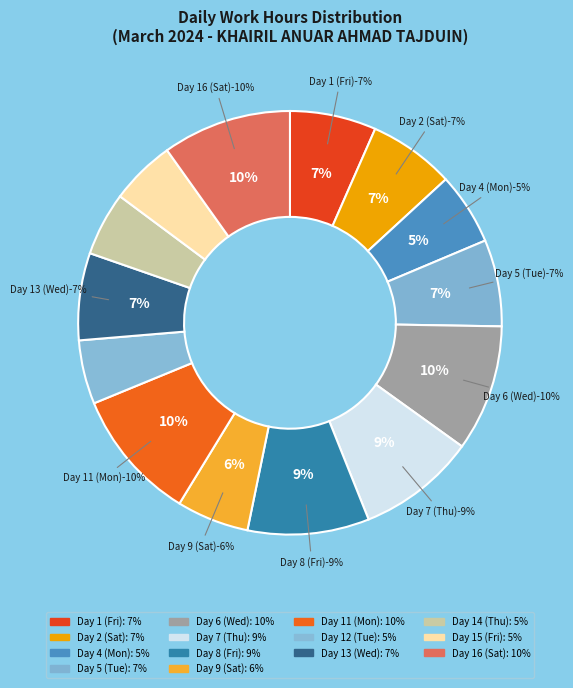

To the nearest percent, what percentage of the pie is Day 7 (Thu)?

9%